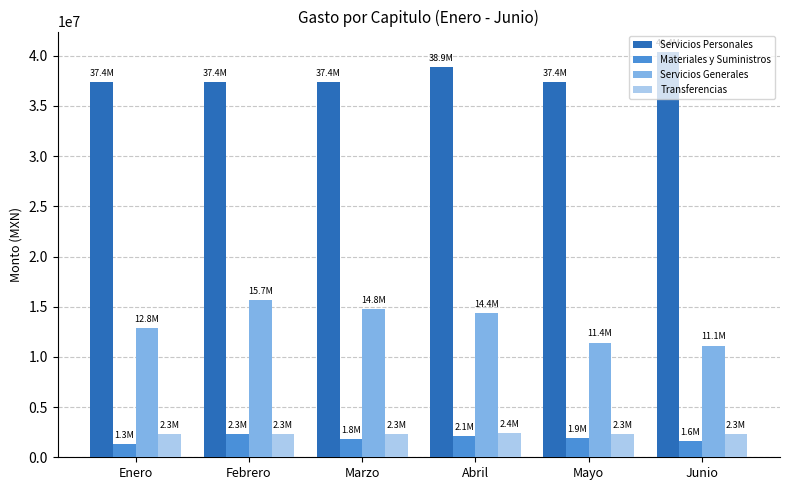

What is the difference between the maximum and minimum values in the Servicios Generales series?

4576918.0